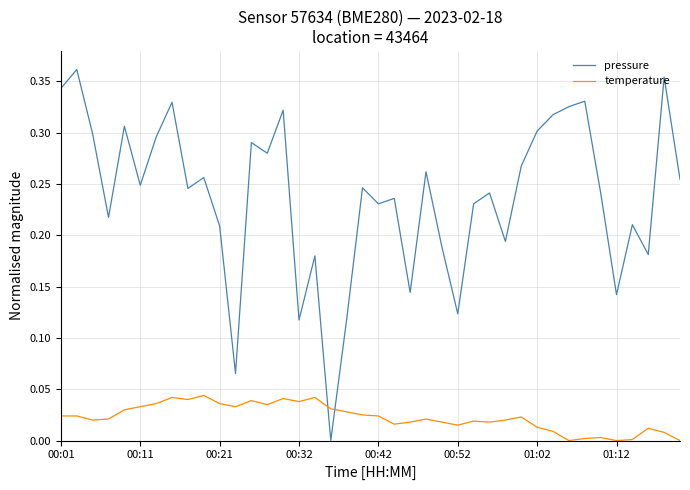

True or false: temperature and pressure intersect in this chart.

True